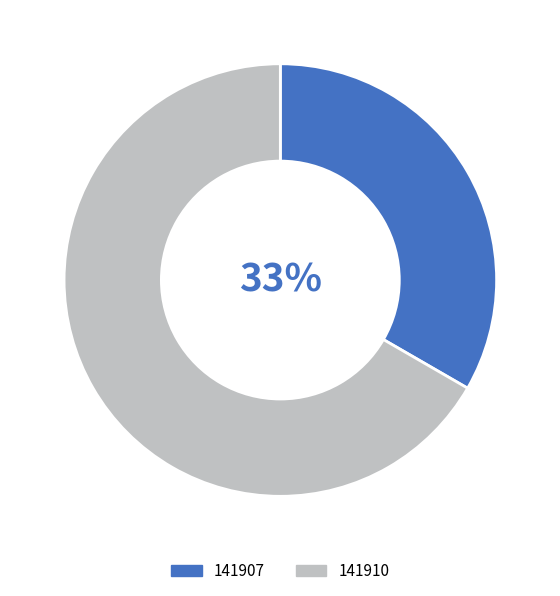

Which slice is the largest?

141910